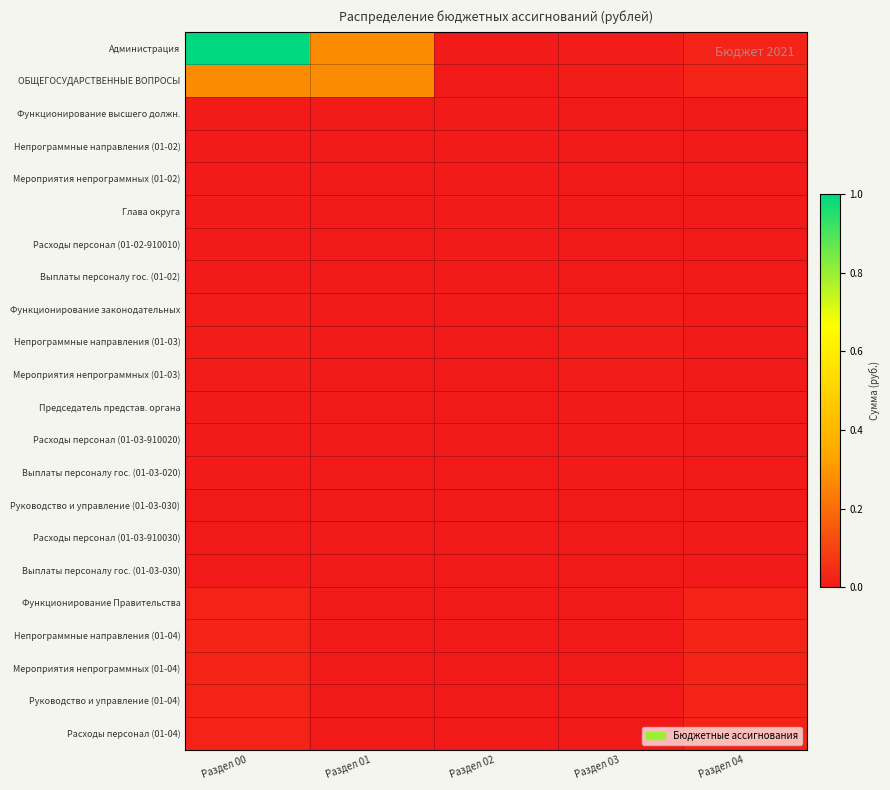

What is the total value across all series at Раздел 04?

0.2